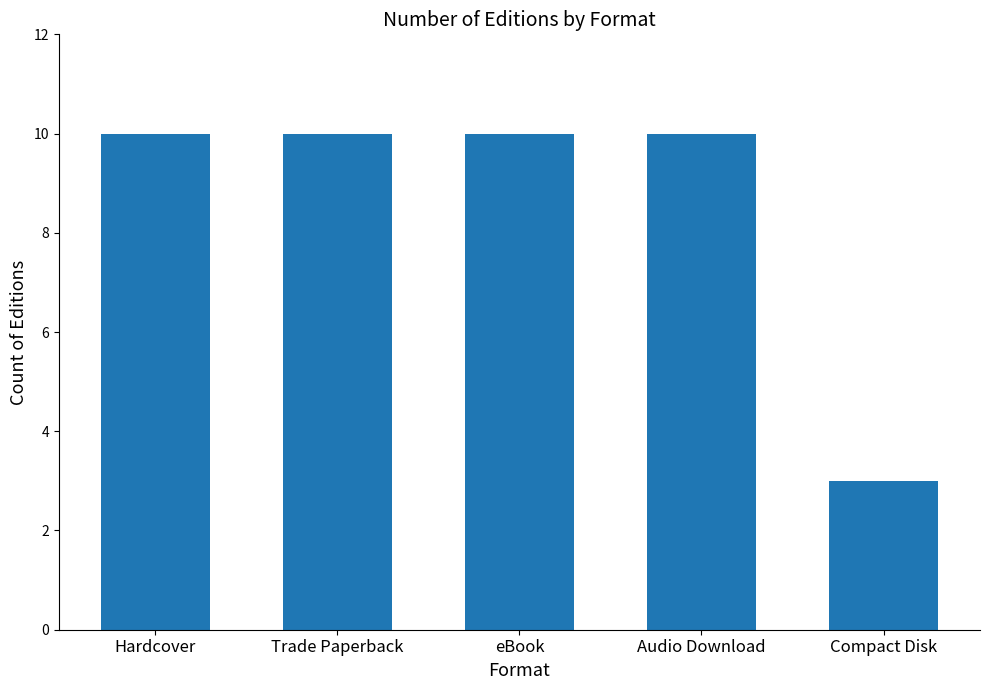

What is the approximate value at Hardcover?

10